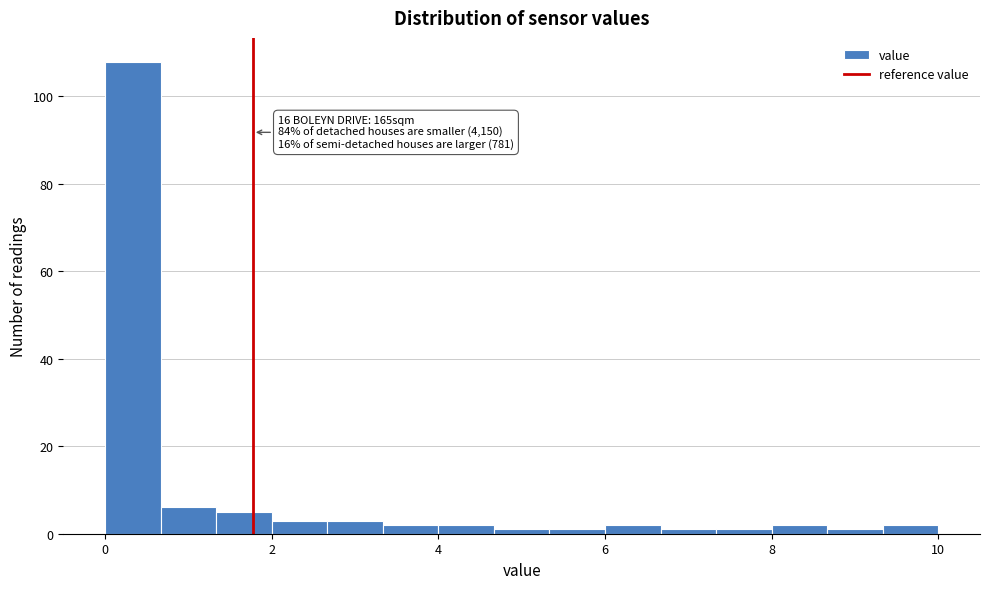

Around what value on the x-axis is the tallest bar? Give the approximate position of its centre, as read against the axis.

0.4